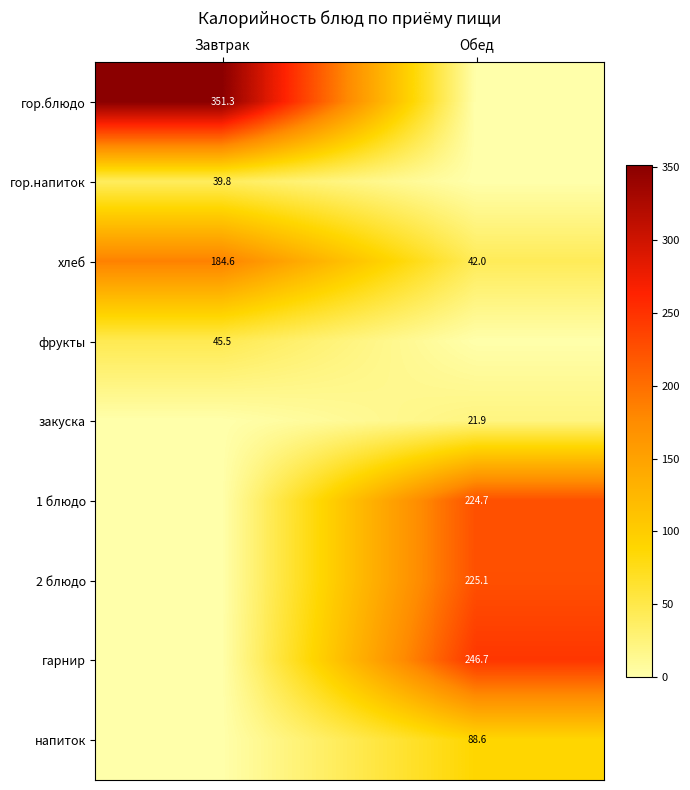

What is the difference between the maximum and minimum values in the хлеб series?

142.6